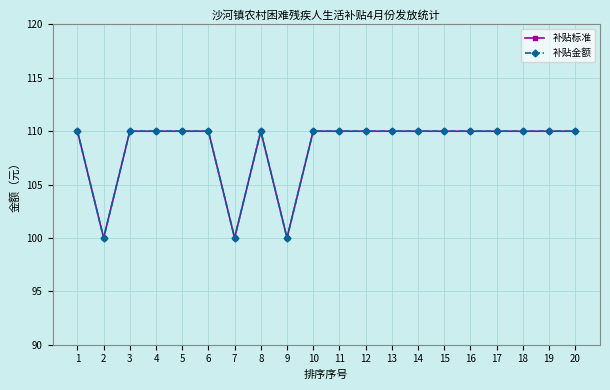

What is the difference between the maximum and minimum values in the 补贴标准 series?

10